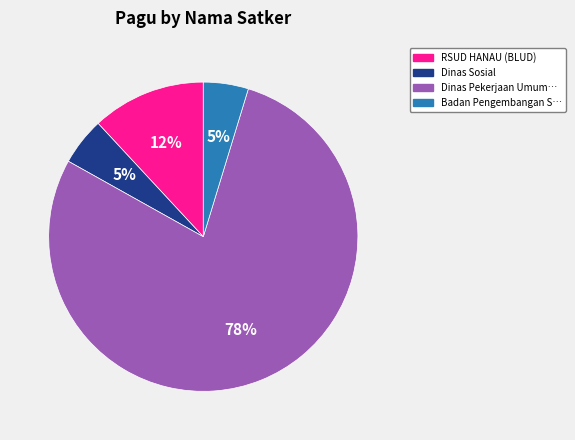

What is the ratio of the value at Badan Pengembangan S… to the value at RSUD HANAU (BLUD)?

0.4